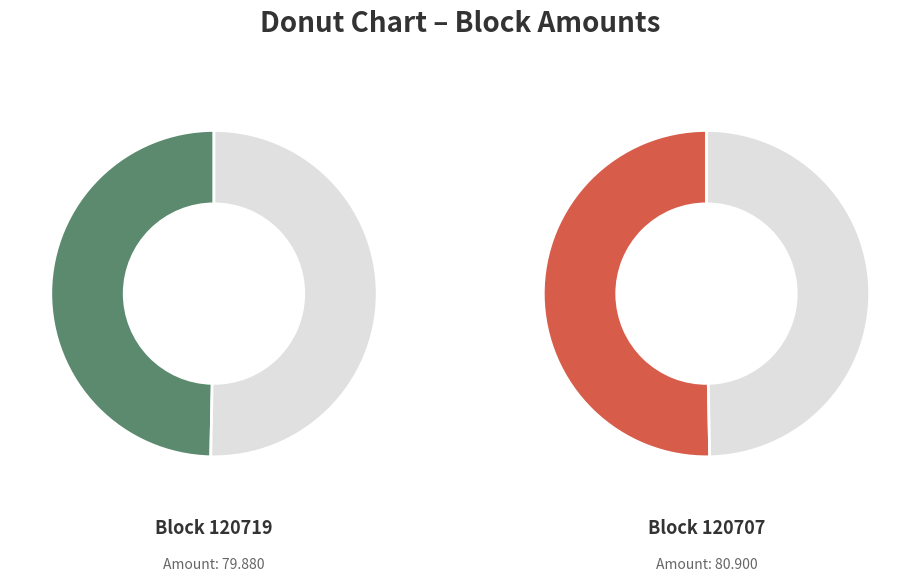

Which category has the biggest portion of the pie?

120707